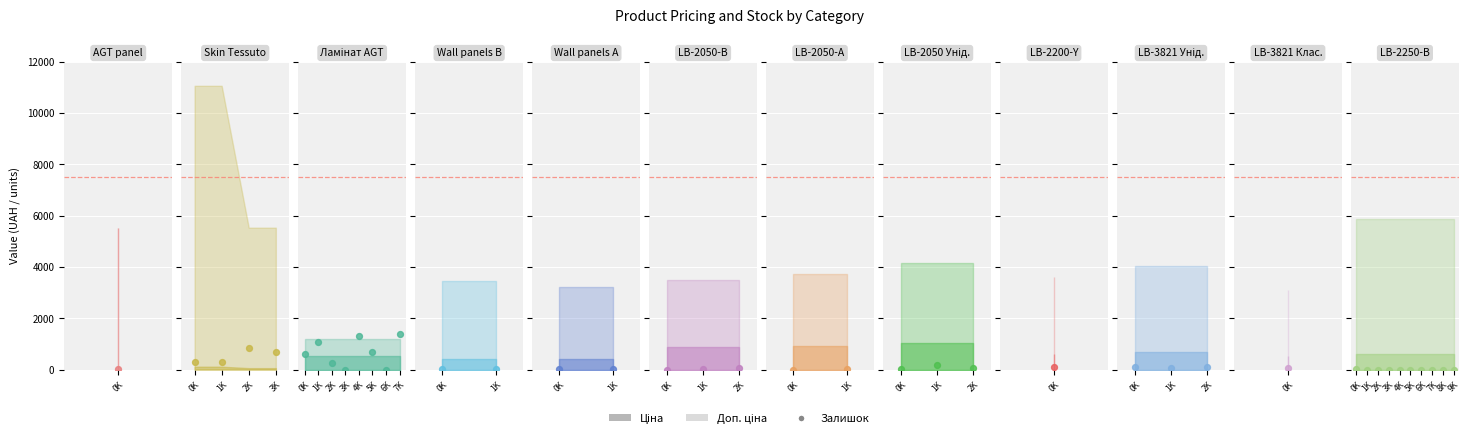

Between 6 and 1, which is larger?

6